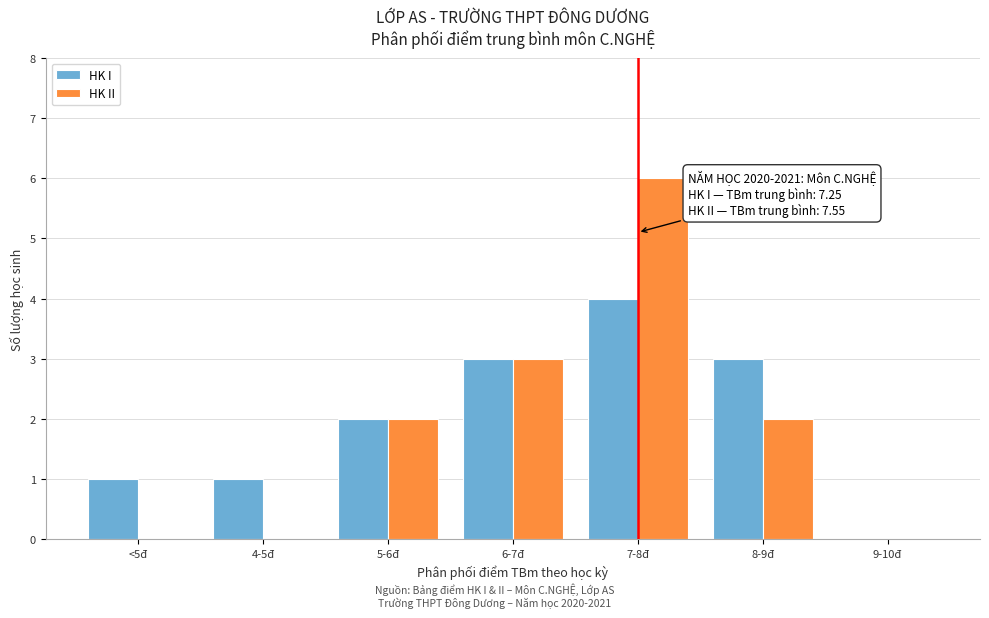

Reading left to right, what are all the values shown in this chart?

HK I: <5đ=1	4-5đ=1	5-6đ=2	6-7đ=3	7-8đ=4	8-9đ=3	9-10đ=0
HK II: <5đ=0	4-5đ=0	5-6đ=2	6-7đ=3	7-8đ=6	8-9đ=2	9-10đ=0